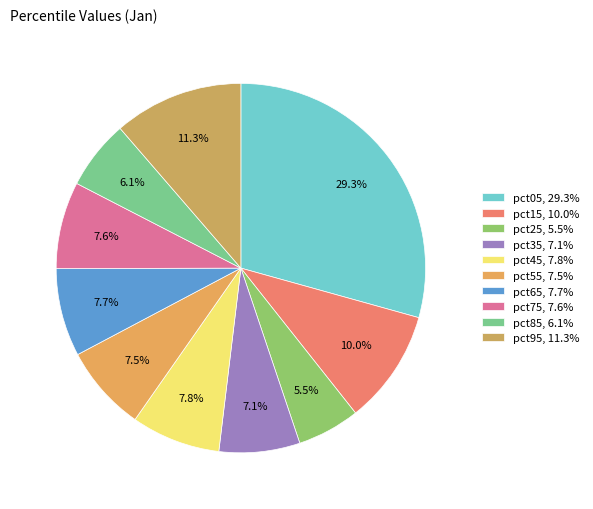

To the nearest percent, what is the difference between the pct95 and pct15 slice percentages?

1%